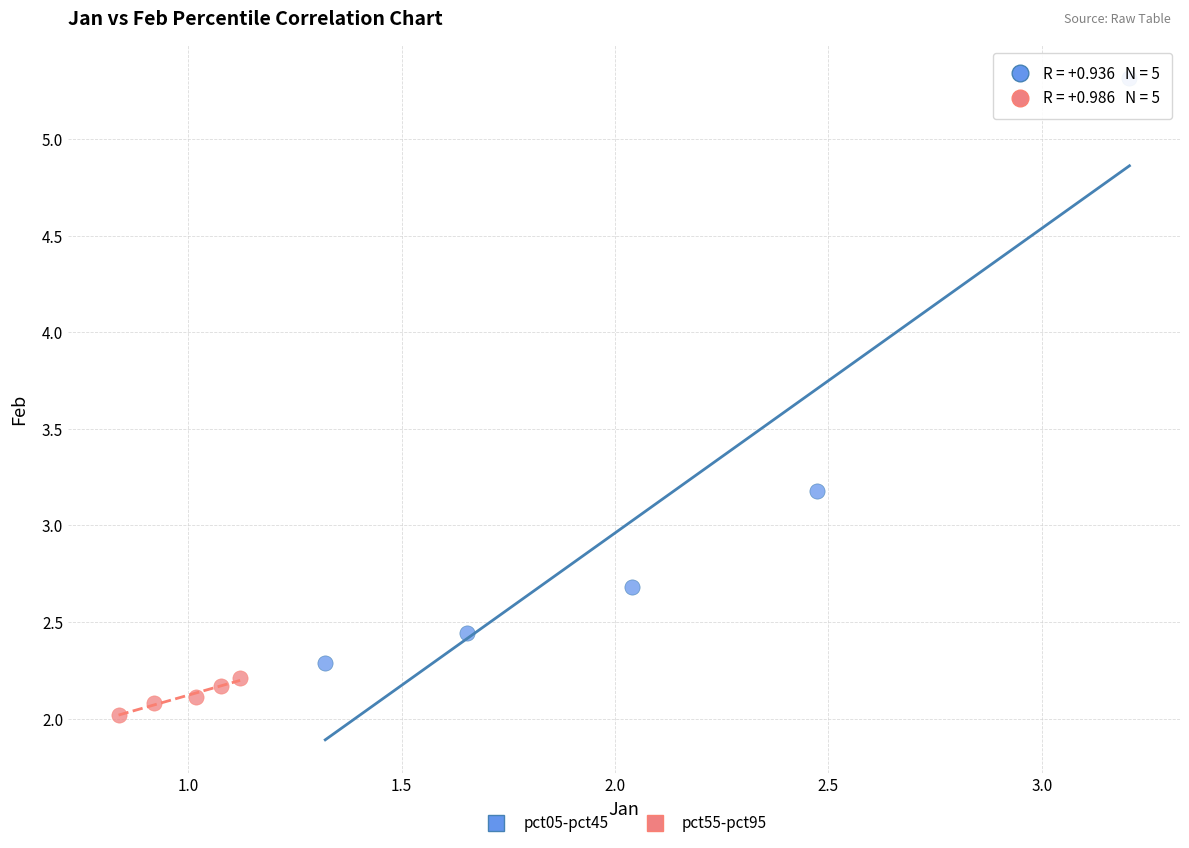

Which series has the largest Y range (max minus min)?

pct05-pct45